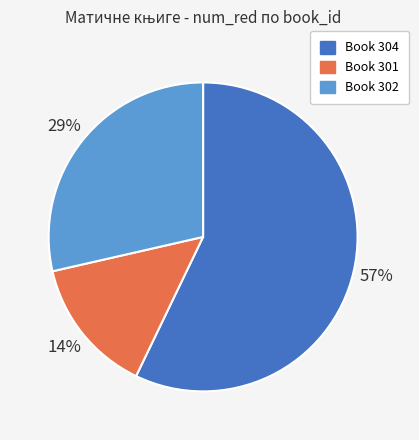

Does any single category account for the majority?

Yes